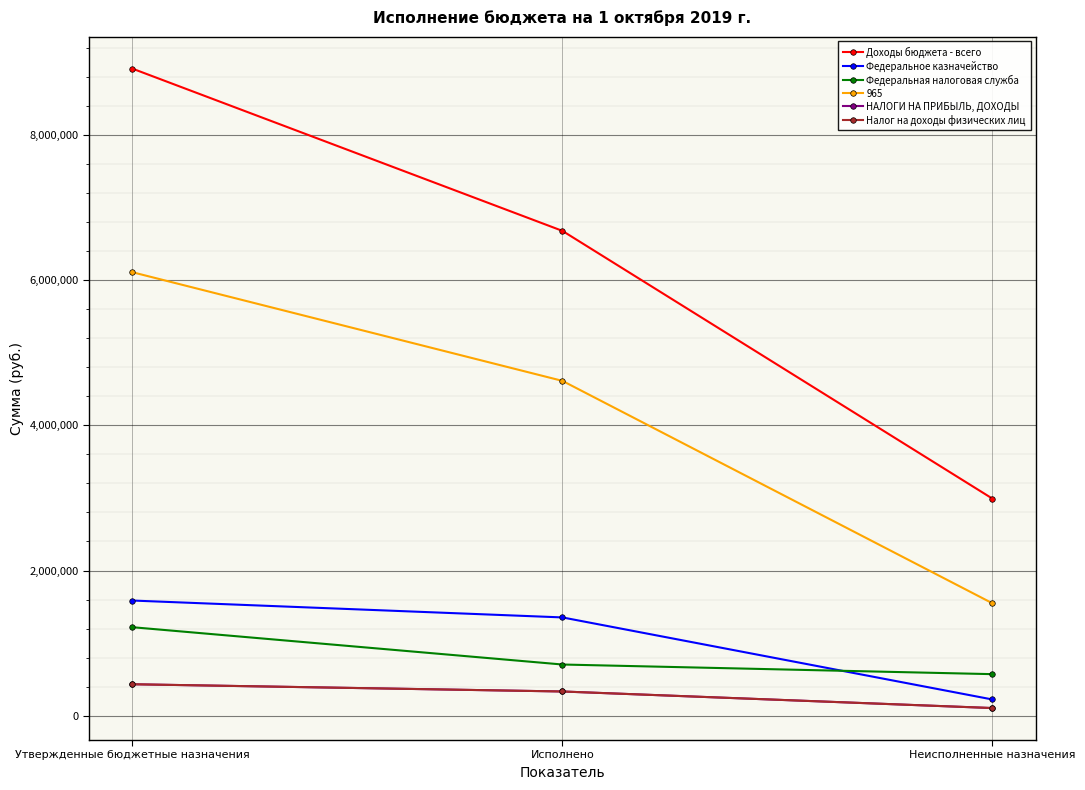

What is the value of the Федеральное казначейство point at the 1st from the left?

1586300.0